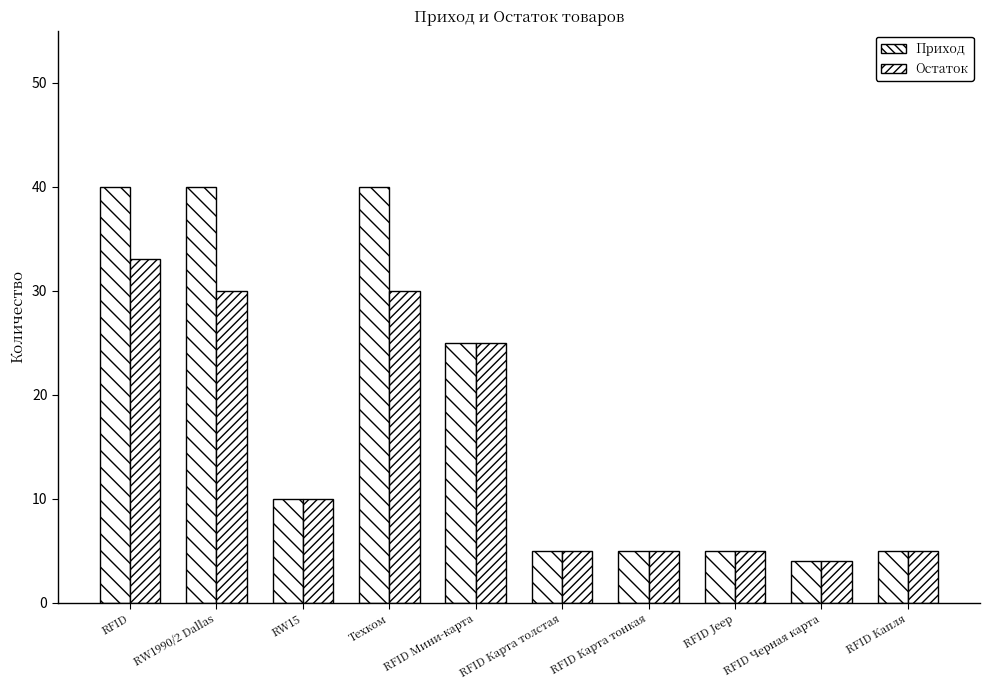

Reading left to right, list all the values displayed in this chart.

Приход: RFID=40	RW1990/2 Dallas=40	RW15=10	Техком=40	RFID Мини-карта=25	RFID Карта толстая=5	RFID Карта тонкая=5	RFID Jeep=5	RFID Черная карта=4	RFID Капля=5
Остаток: RFID=33	RW1990/2 Dallas=30	RW15=10	Техком=30	RFID Мини-карта=25	RFID Карта толстая=5	RFID Карта тонкая=5	RFID Jeep=5	RFID Черная карта=4	RFID Капля=5